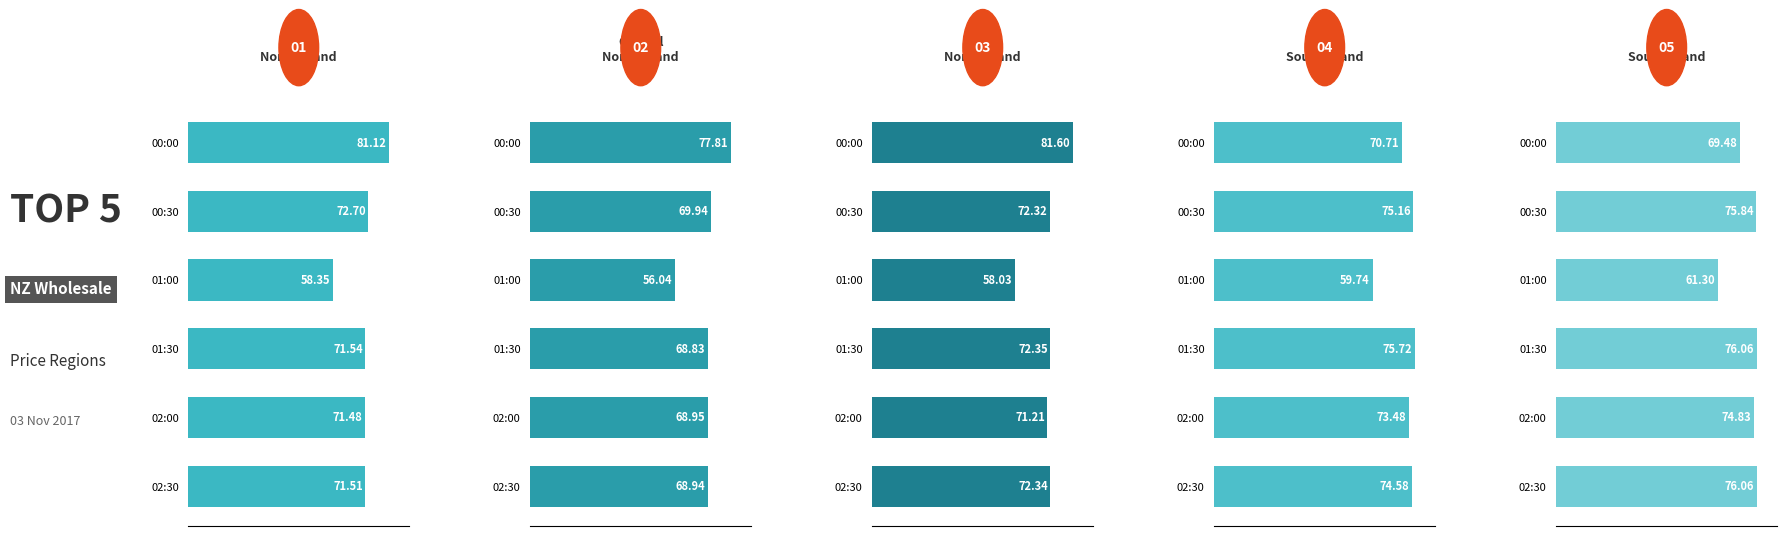

What is the value of the Upper South Island bar at the 2nd from the left?

75.2